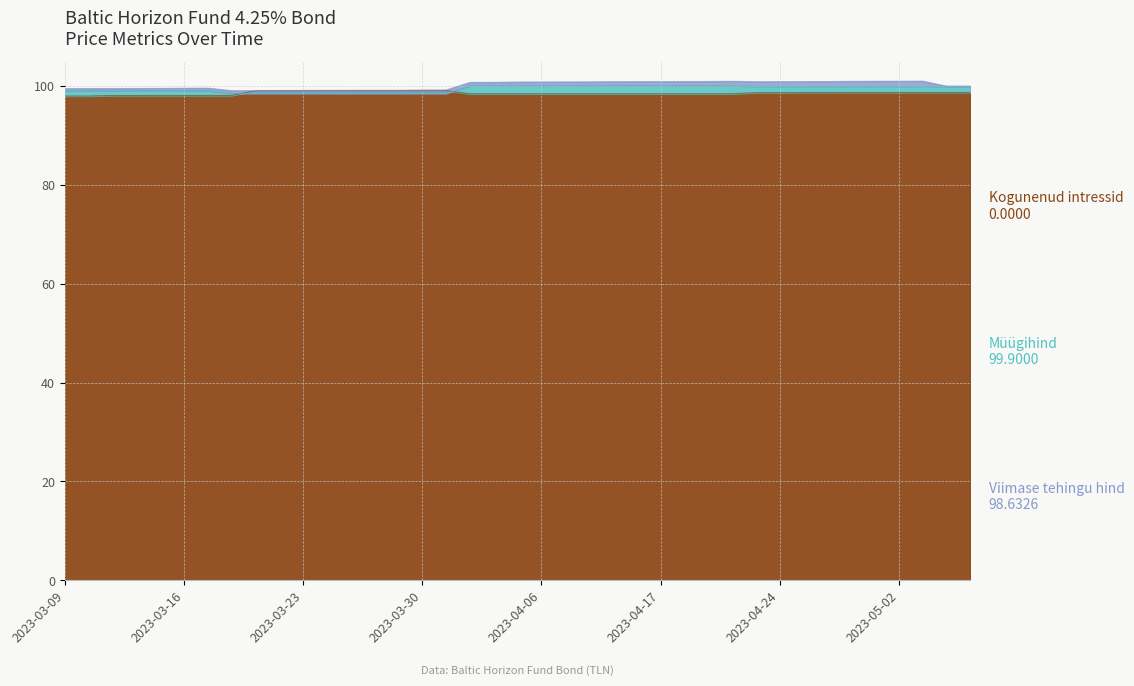

What is the difference between the Viimase tehingu hind values at 2023-04-03 and 2023-03-30?

0.6